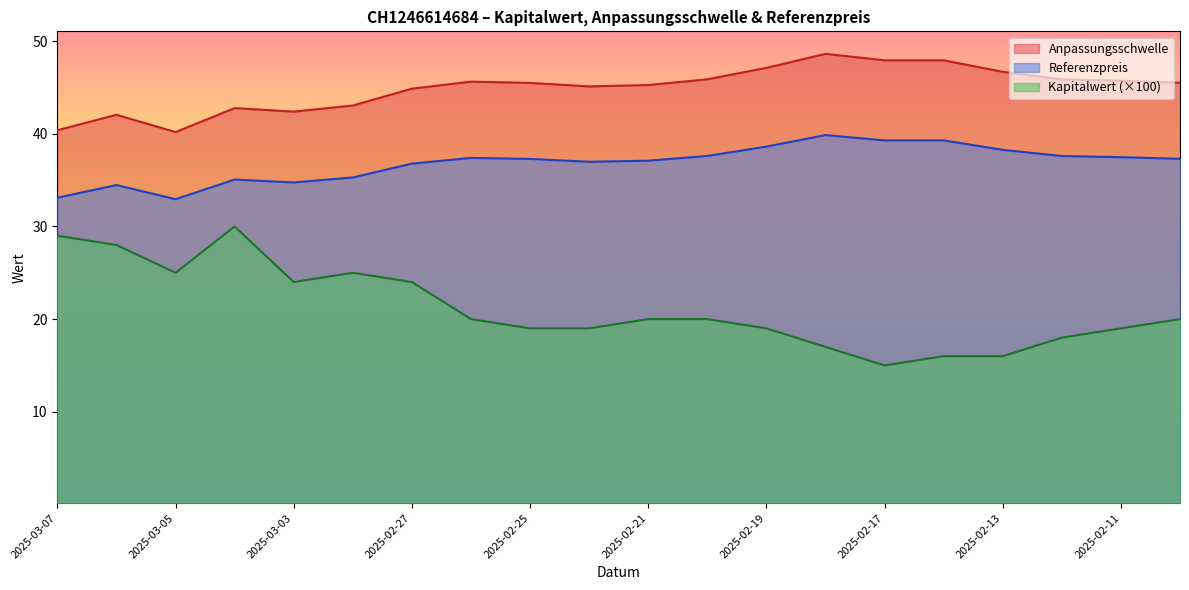

How many values in the Referenzpreis series exceed 37?

12